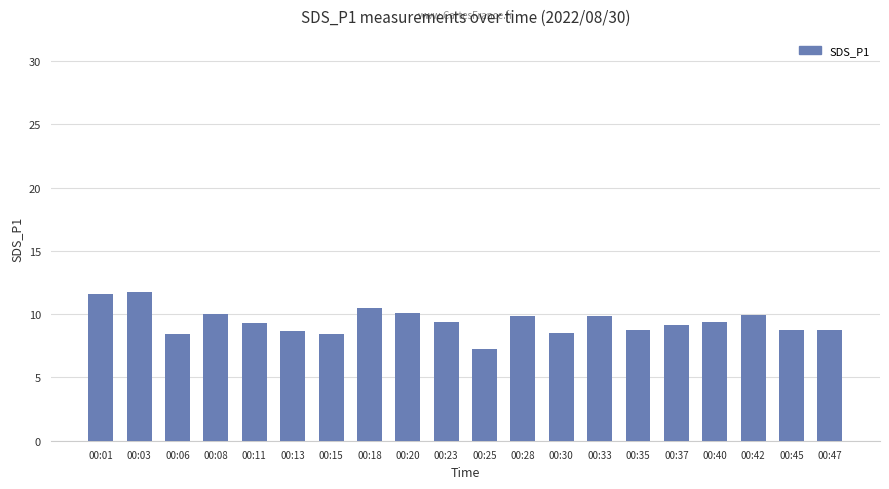

What is the value of the 2nd bar from the left?

11.8